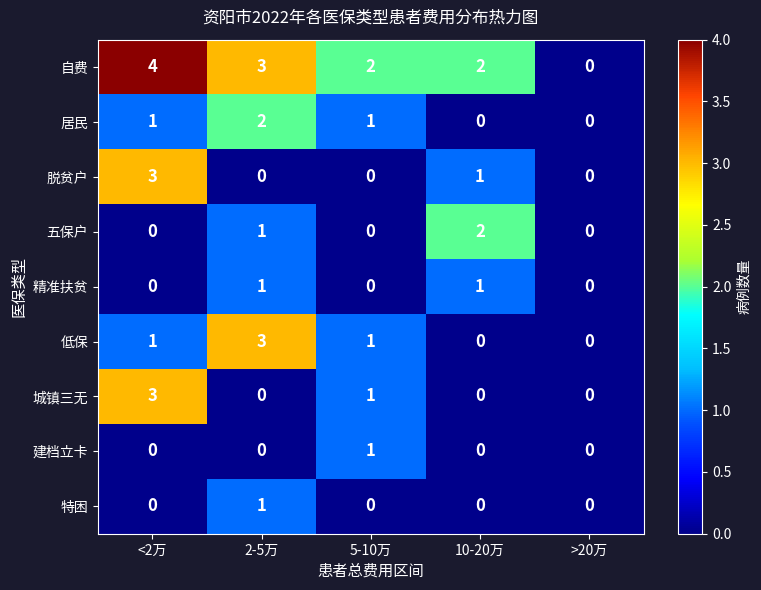

What is the highest value of the 低保 series?

3